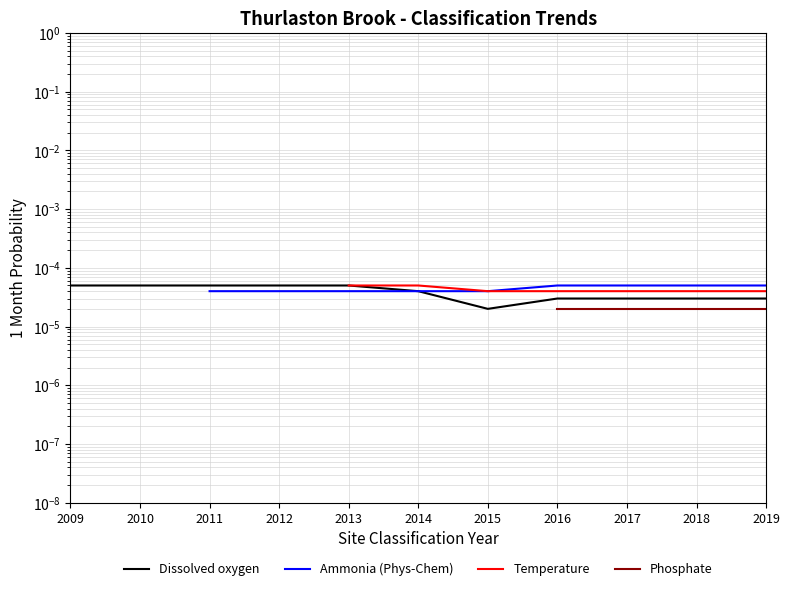

Is the value of Dissolved oxygen at 2010 greater than the value of Ammonia (Phys-Chem) at 2015?

Yes